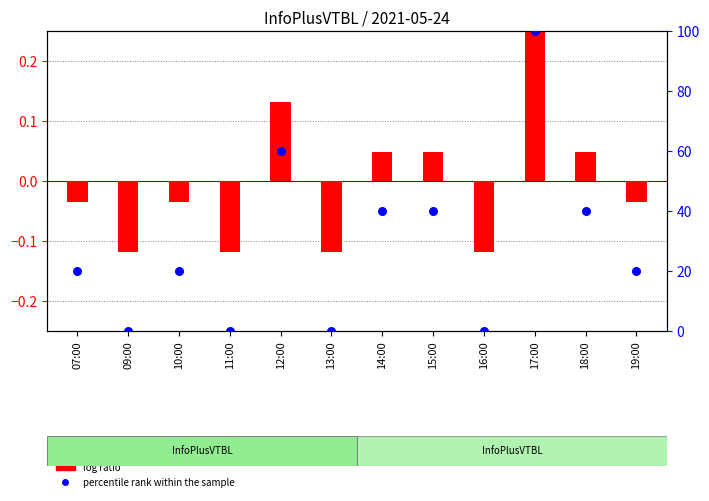

Which series contains the lowest Y value?

log ratio